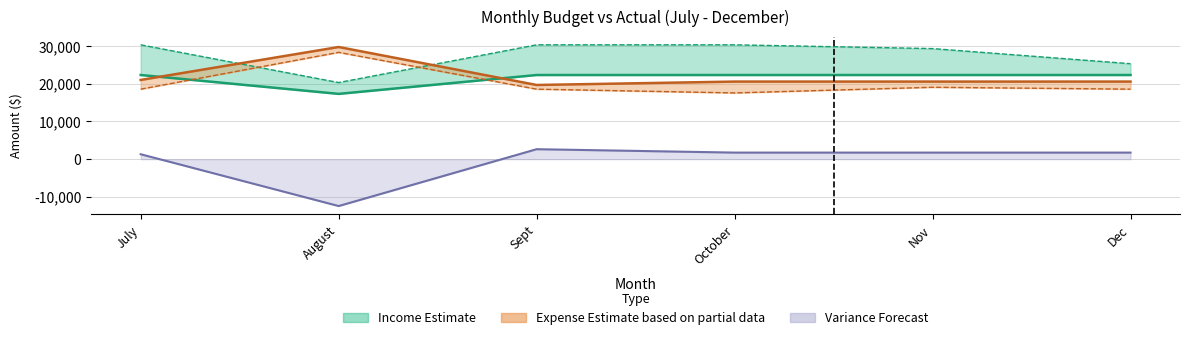

Between October and July, which is larger?

October